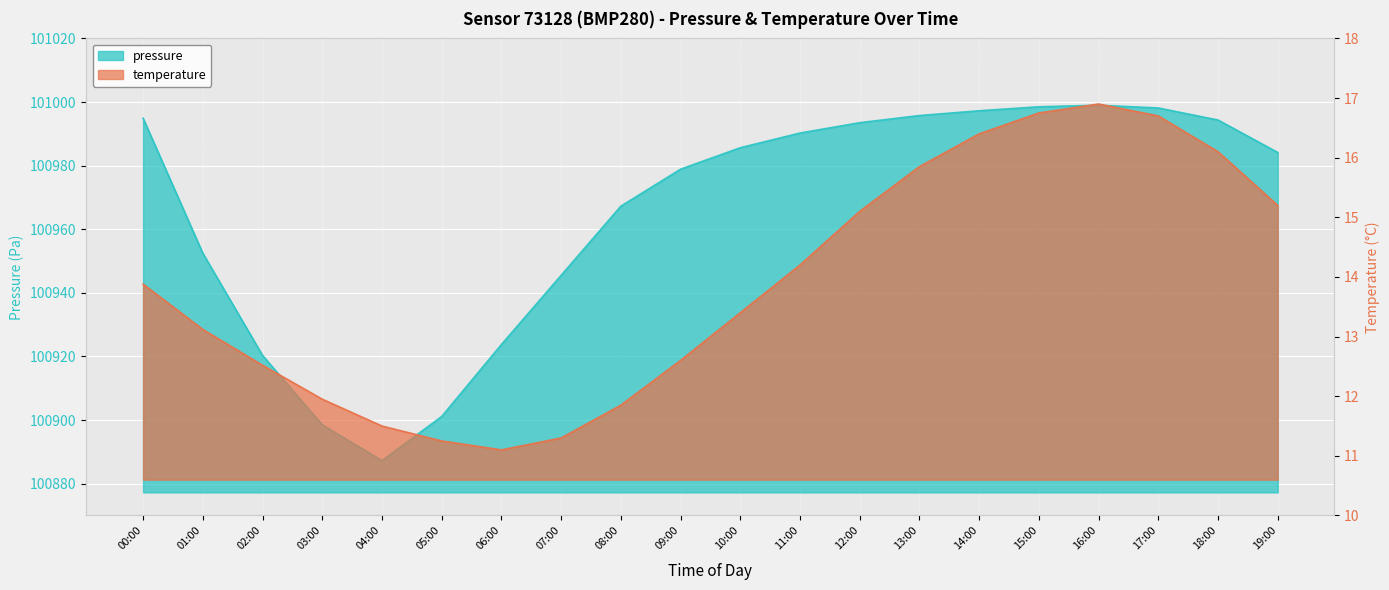

Which series has the widest spread of values?

pressure